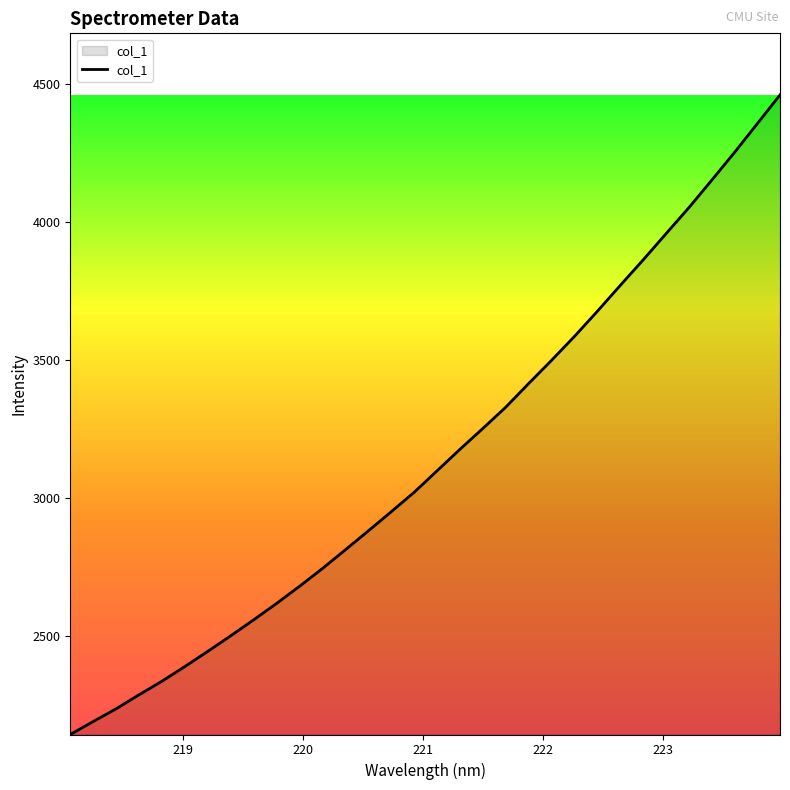

What is the difference between the maximum and minimum values?

2315.3